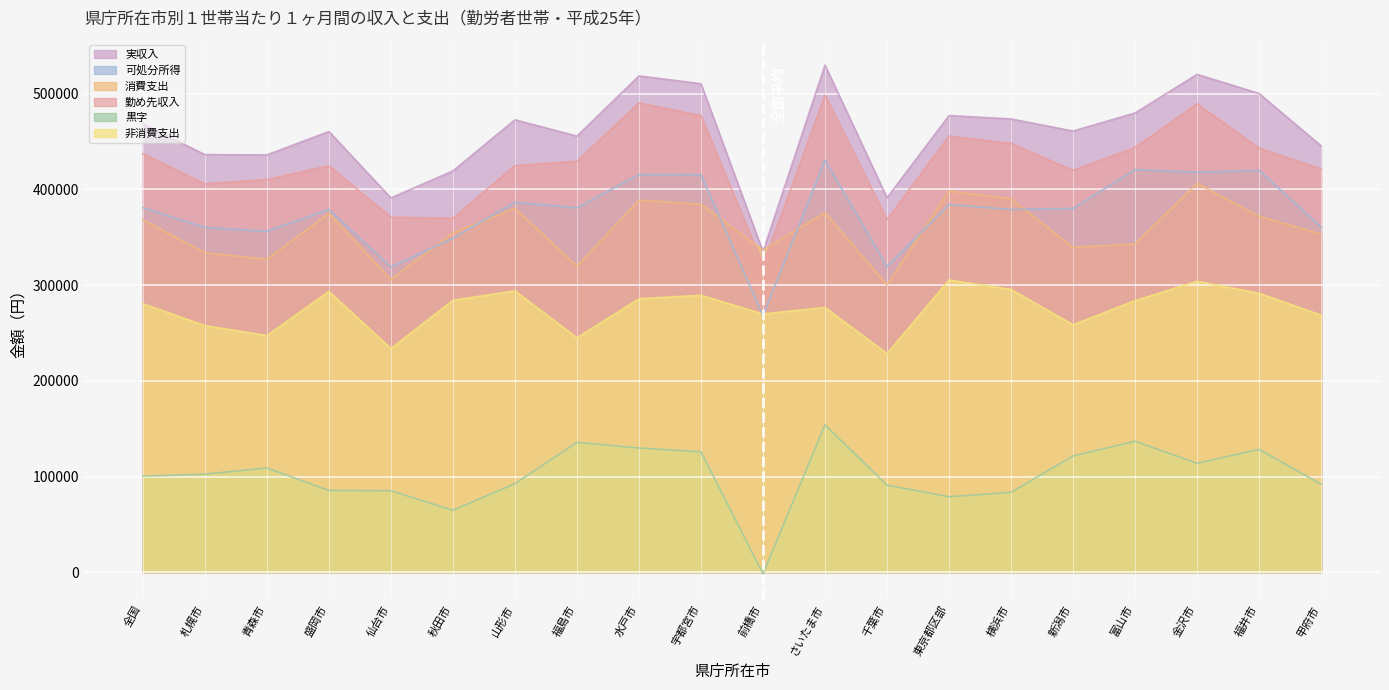

What is the label of the 20th point from the left?

甲府市